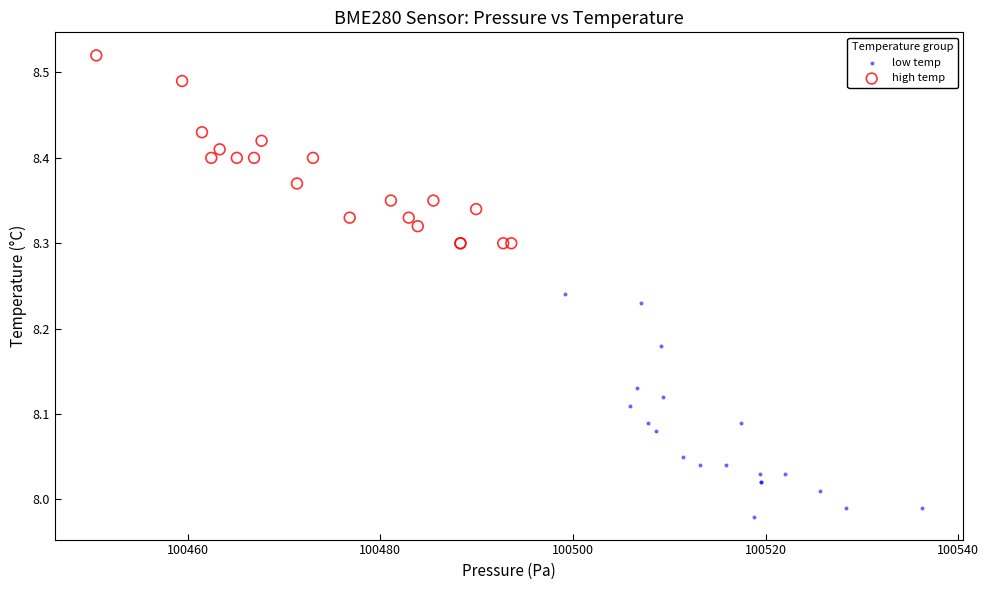

Which series has the largest Y range (max minus min)?

low temp